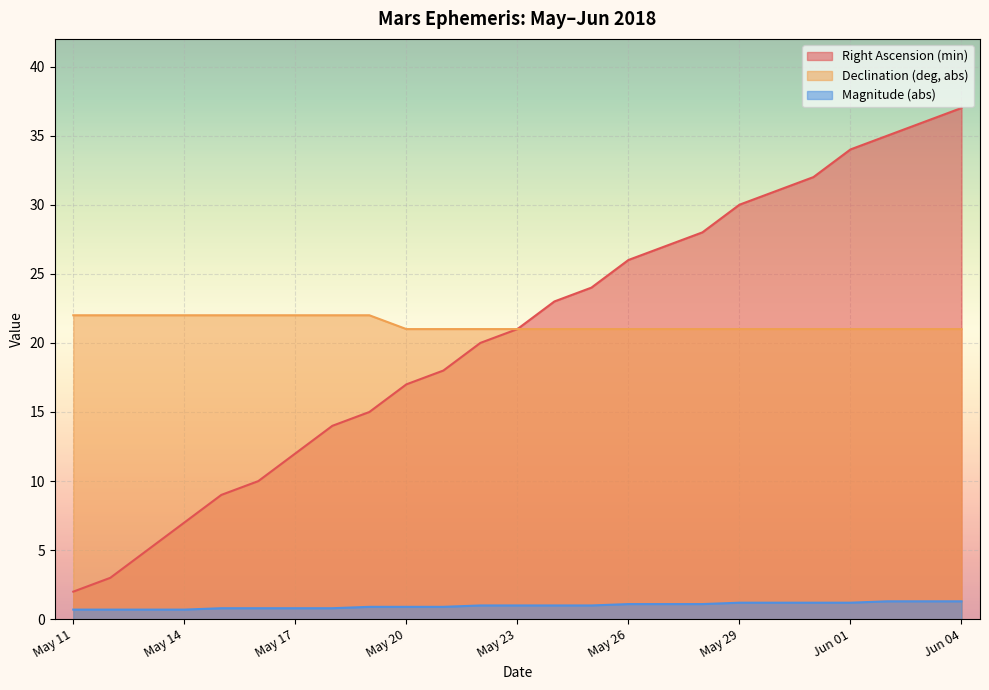

At how many categories does at least one series exceed 13?

25